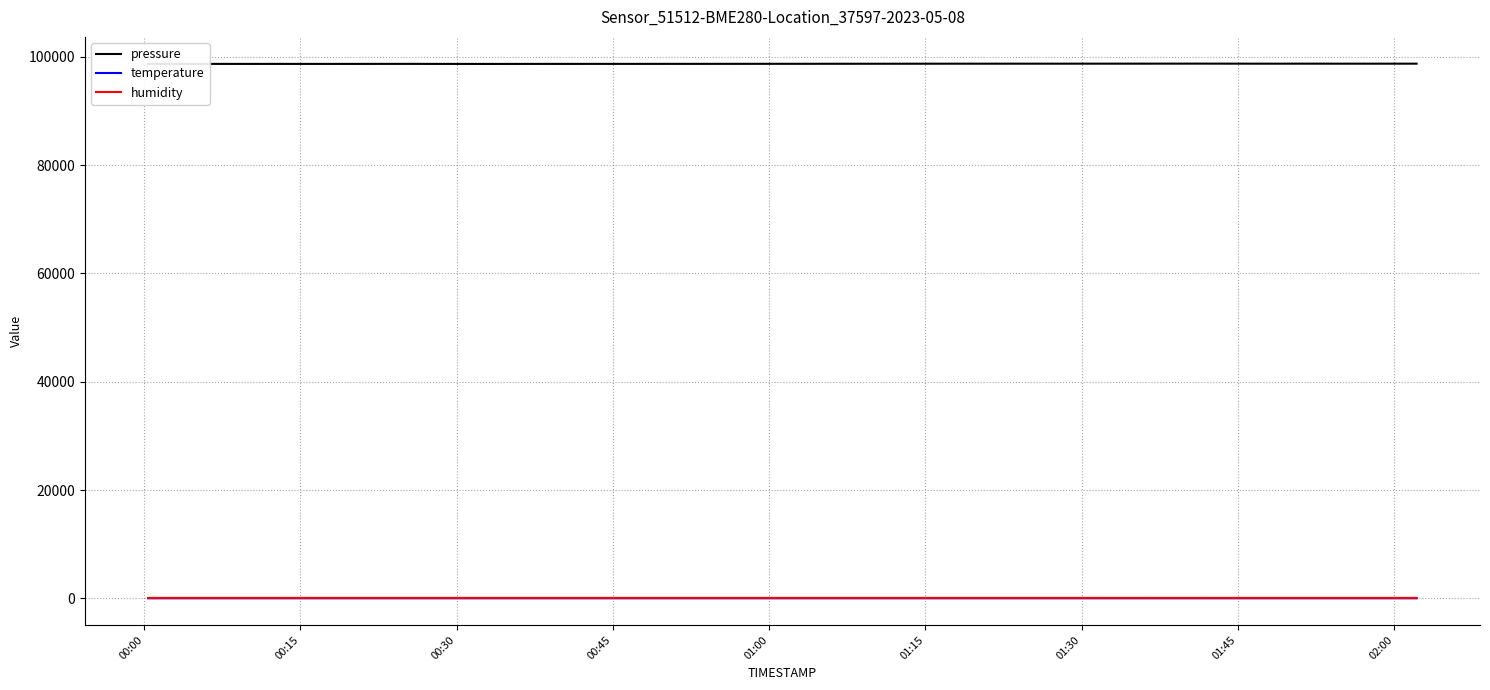

What is the lowest value of the pressure series?

98677.3